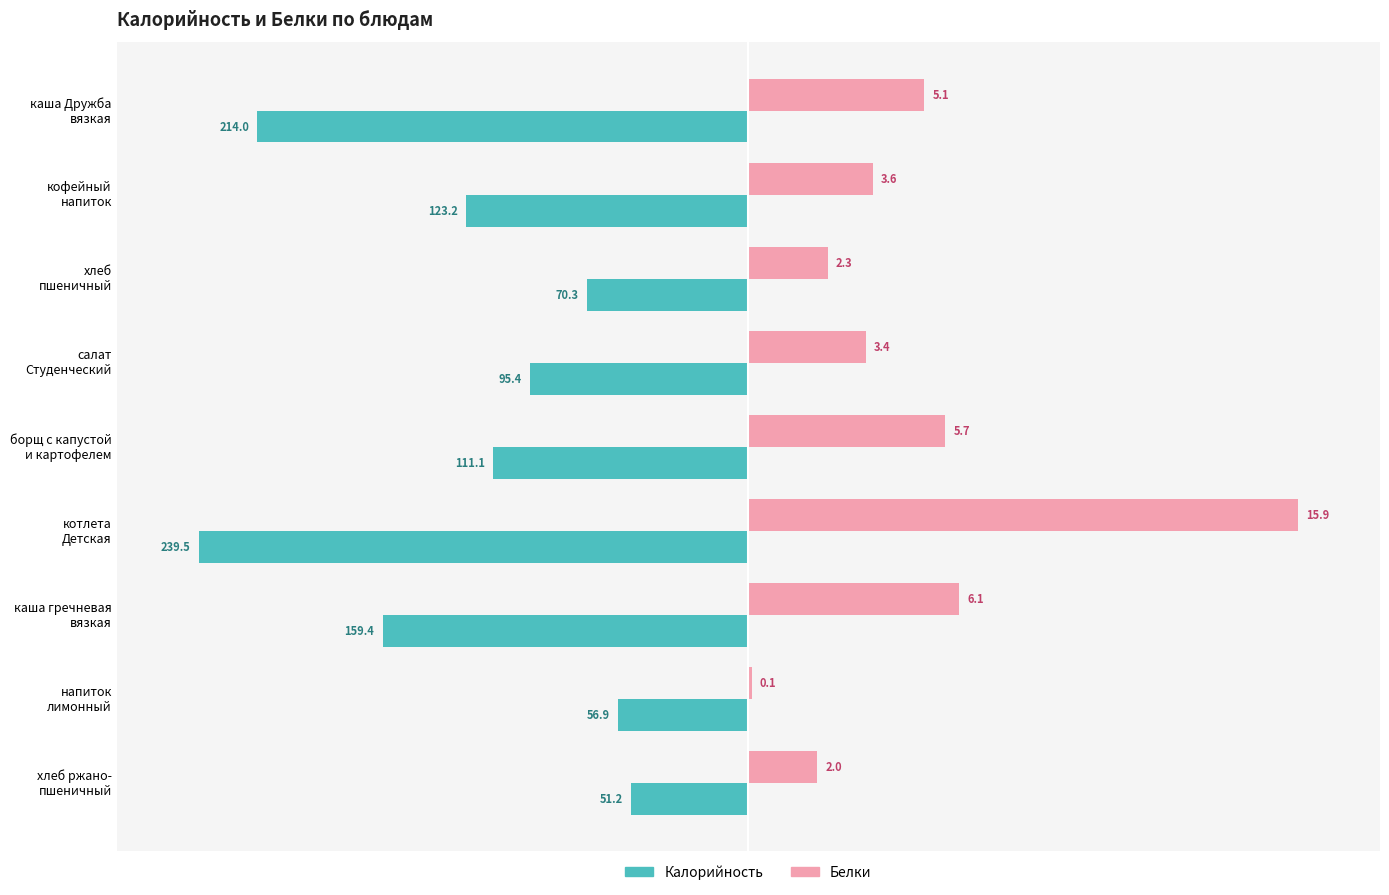

What are all the series names shown in the legend?

Калорийность, Белки